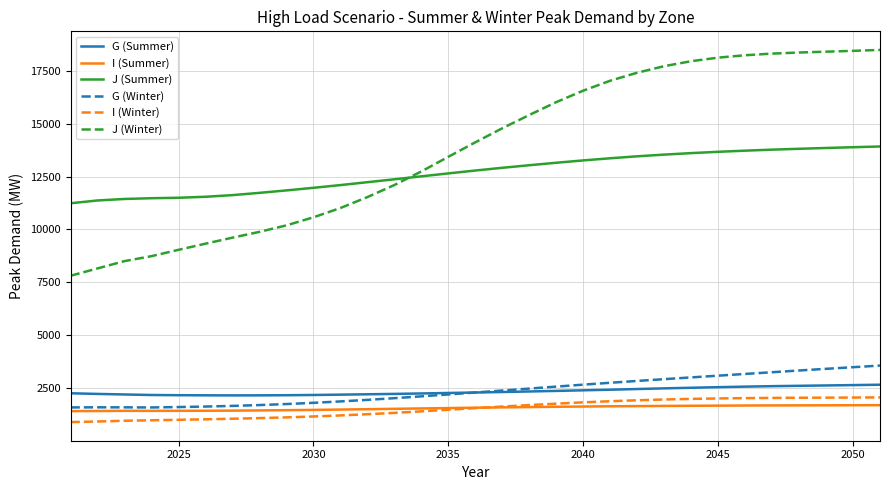

True or false: G (Summer) and J (Winter) cross at least once.

False